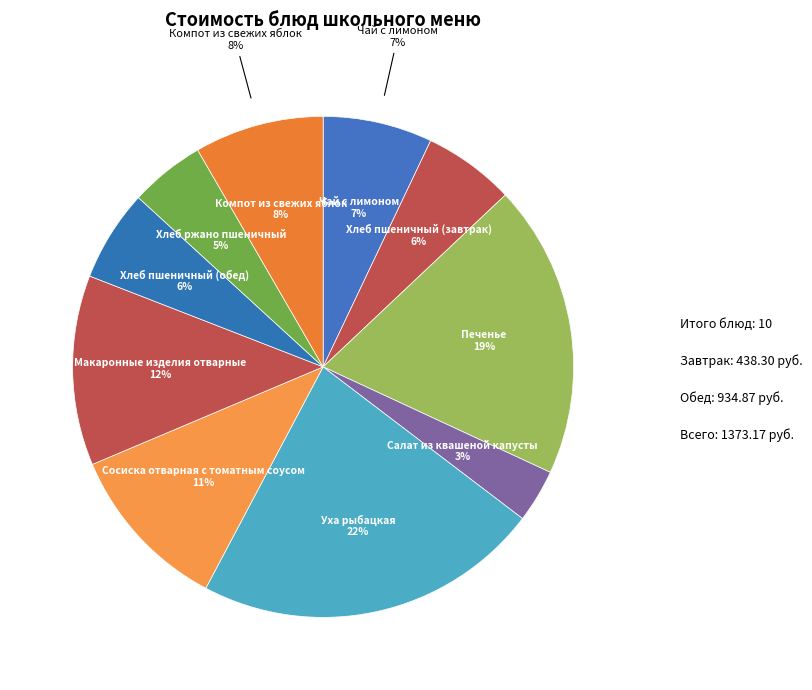

How much of the chart is everything except Хлеб пшеничный (завтрак)?

94.1%